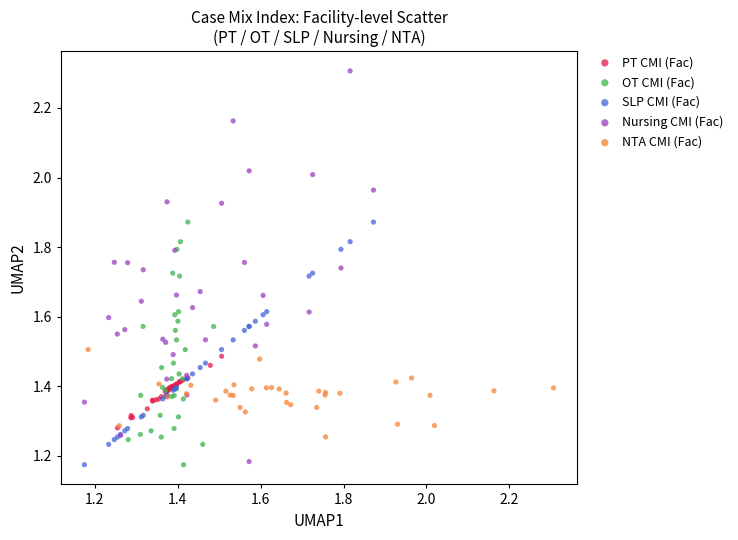

What are all the series names shown in the legend?

PT CMI (Fac), OT CMI (Fac), SLP CMI (Fac), Nursing CMI (Fac), NTA CMI (Fac)